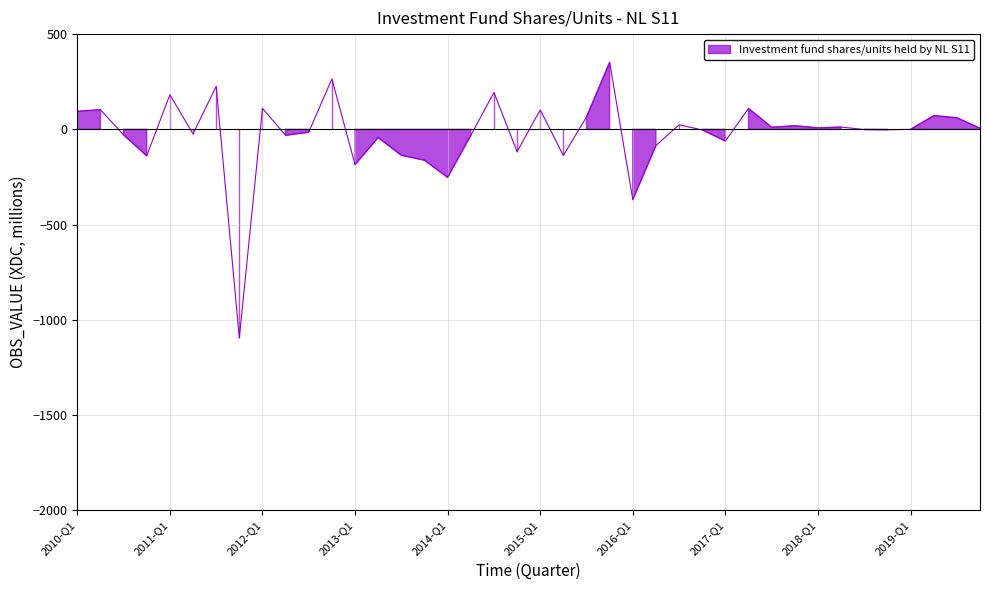

What is the average value?

-23